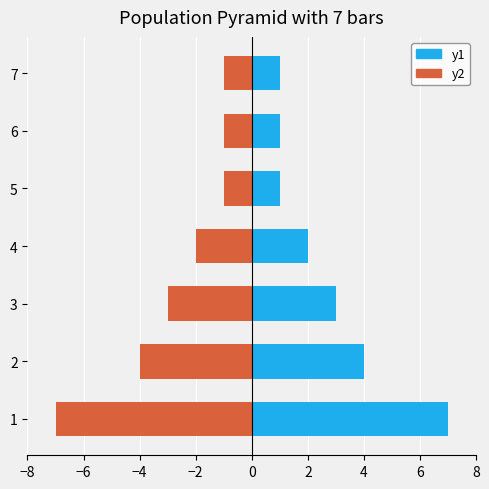

Is it true that فراوانی equals 3 at 3?

True